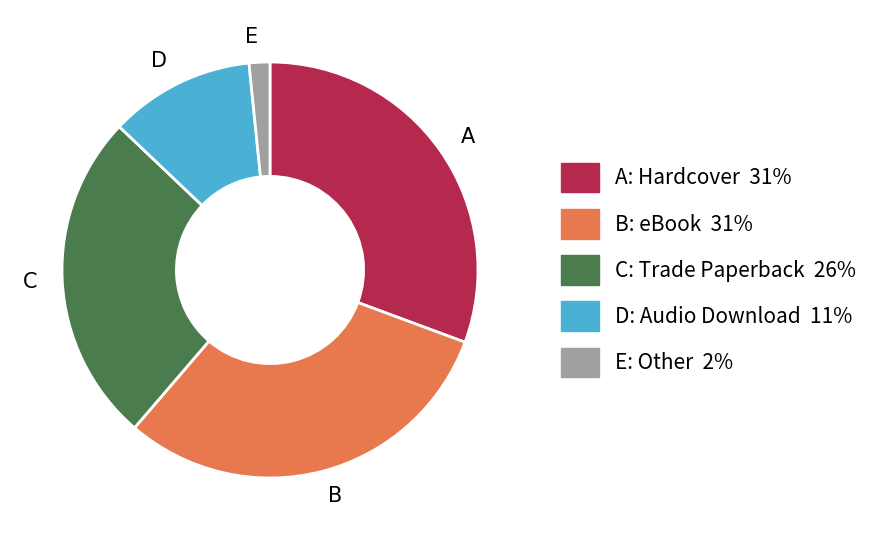

The A slice represents 20% of the pie. True or false?

False